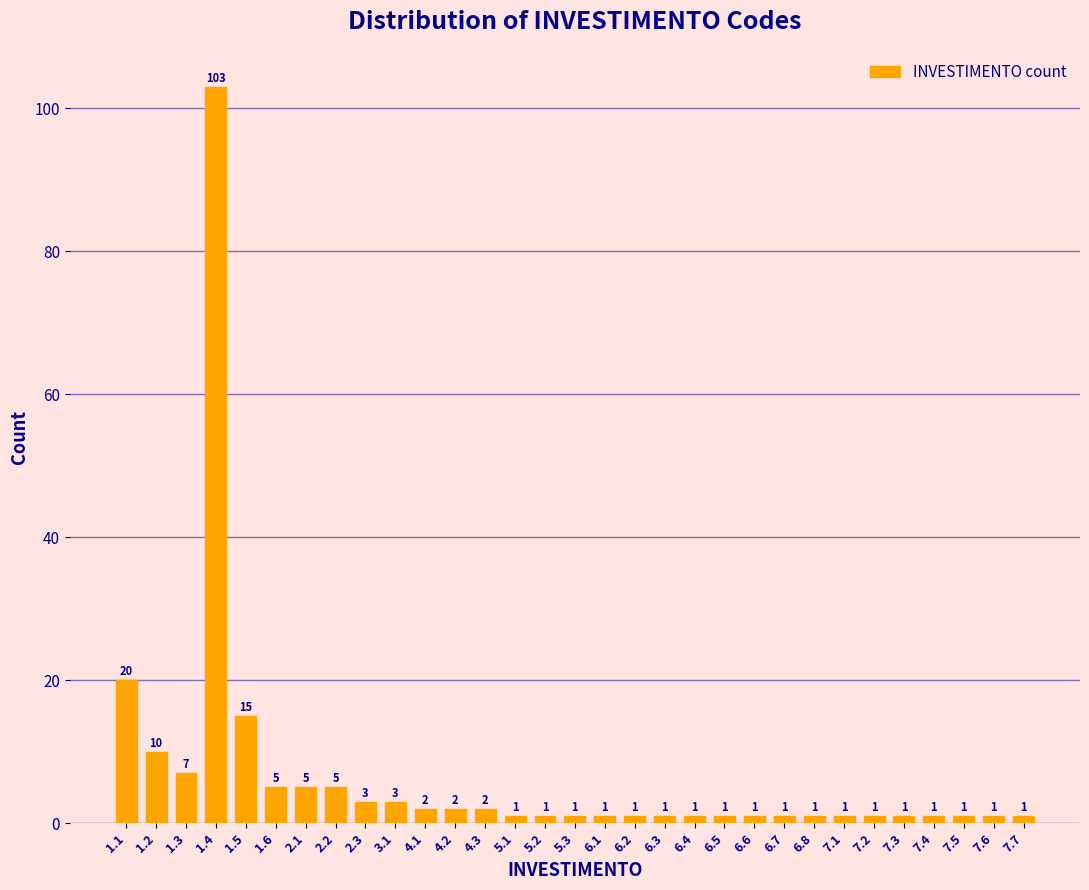

Reading left to right, list all the values displayed in this chart.

1.1=20	1.2=10	1.3=7	1.4=103	1.5=15	1.6=5	2.1=5	2.2=5	2.3=3	3.1=3	4.1=2	4.2=2	4.3=2	5.1=1	5.2=1	5.3=1	6.1=1	6.2=1	6.3=1	6.4=1	6.5=1	6.6=1	6.7=1	6.8=1	7.1=1	7.2=1	7.3=1	7.4=1	7.5=1	7.6=1	7.7=1